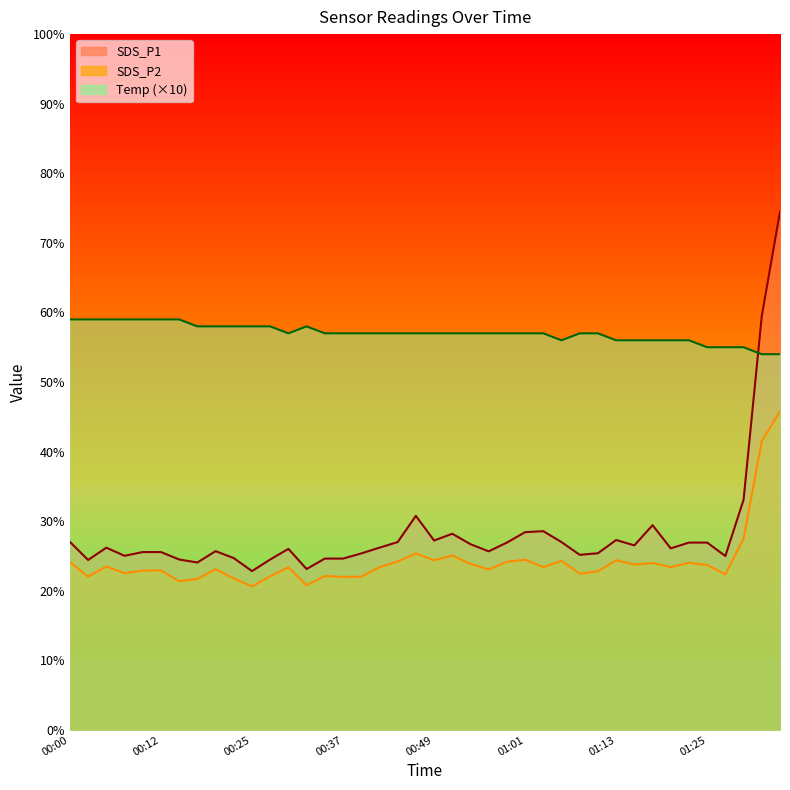

What is the difference between the maximum and minimum values in the SDS_P2 series?

25.1